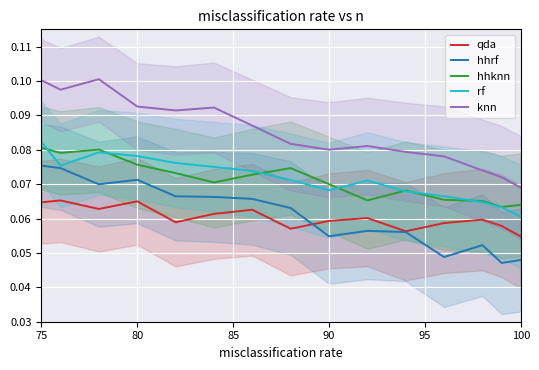

What is the average value of the hhrf series?

0.1